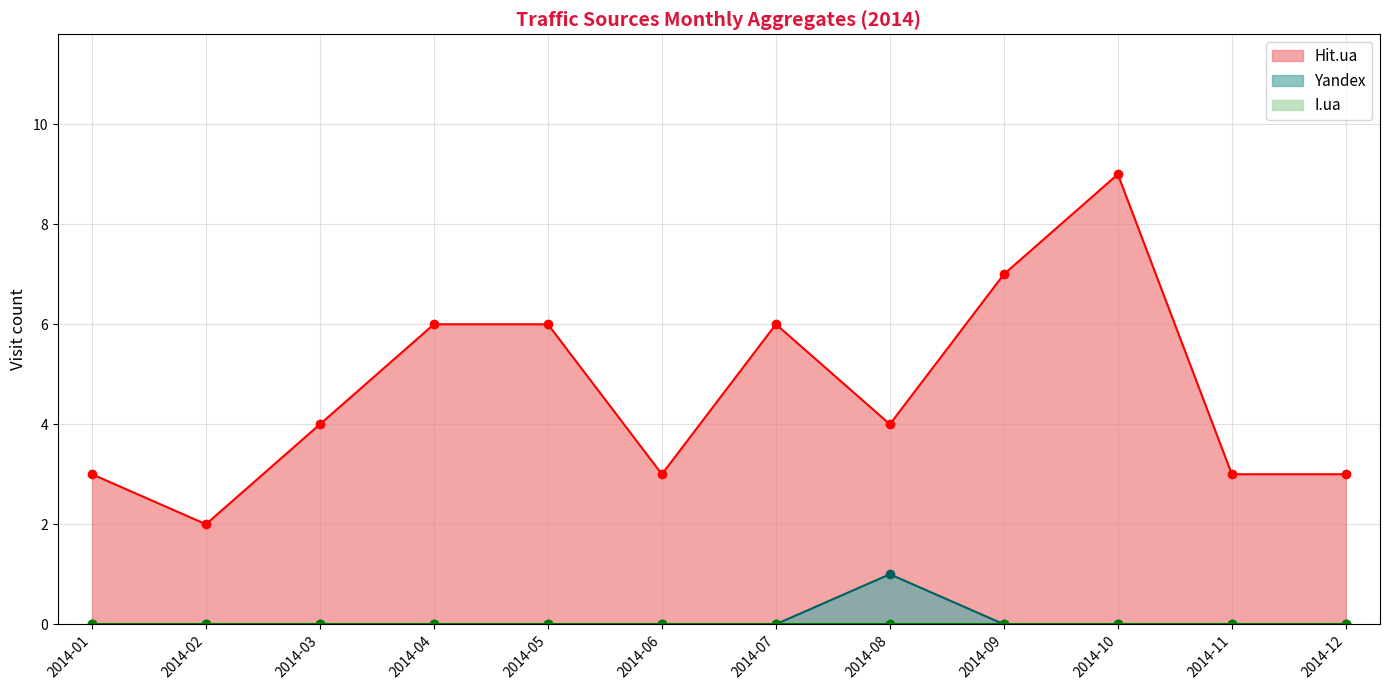

True or false: Hit.ua and I.ua intersect in this chart.

False